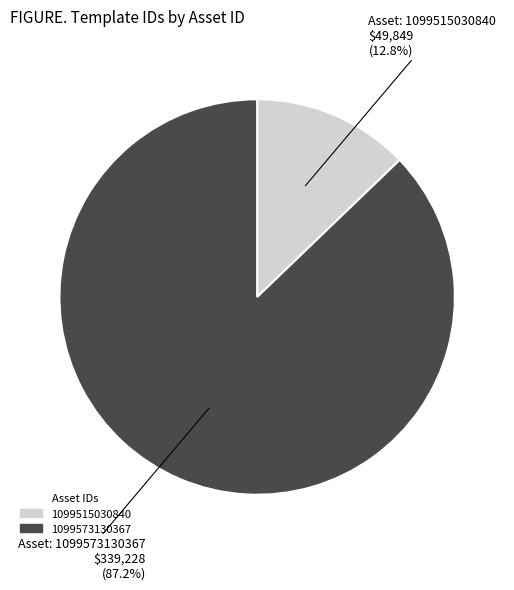

To the nearest percent, what is the difference between the largest and smallest slice percentages?

74%